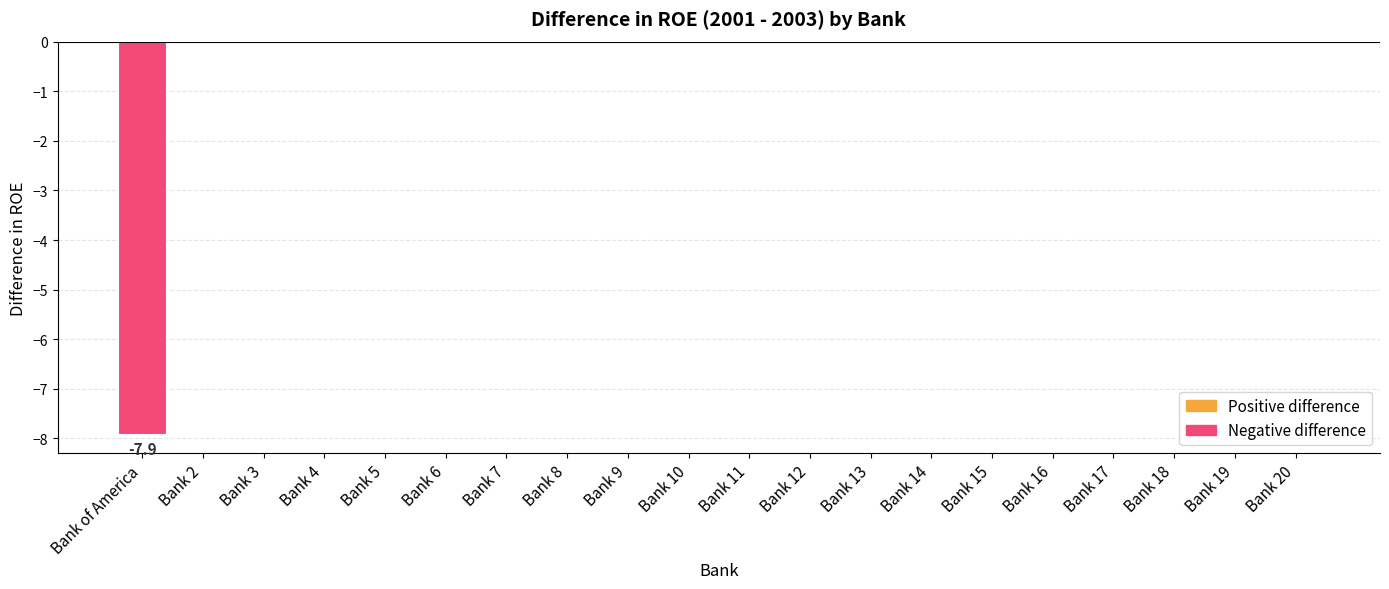

True or false: the data shows 0.0 at Bank 6.

True